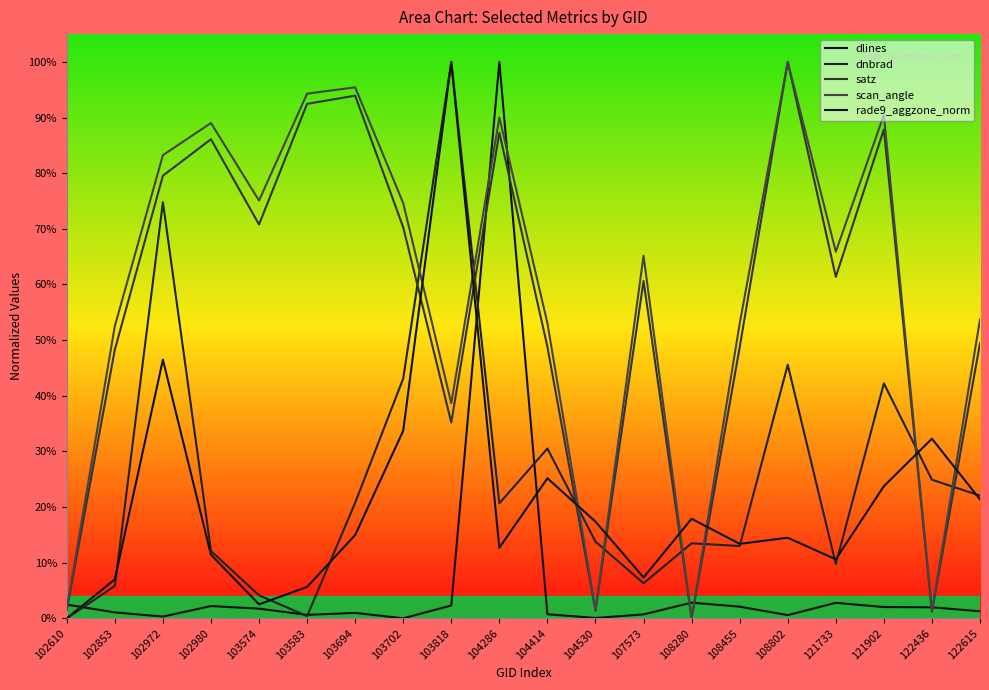

Is this an area chart (filled region under the line)?

No